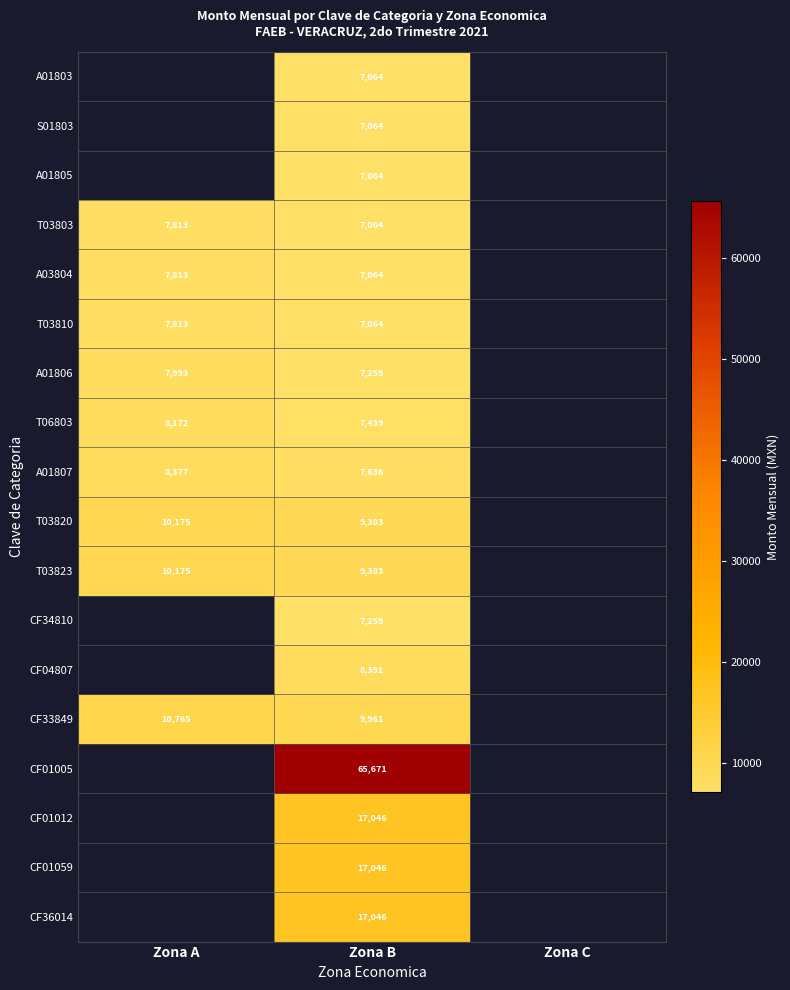

The value of A01807 at Zona A is 8377. True or false?

True